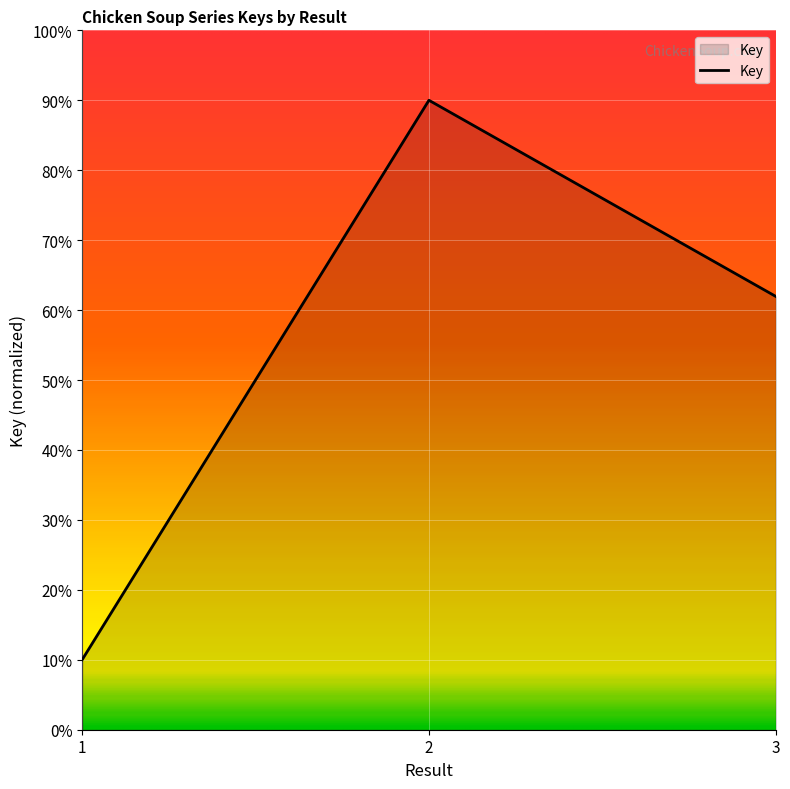

What is the value of the 3rd point from the left?

0.6